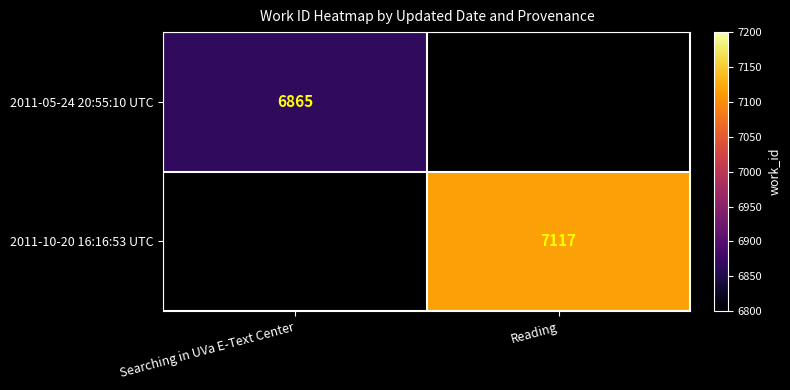

True or false: 2011-05-24 20:55:10 UTC has a value of 6865 at Searching in UVa E-Text Center.

True